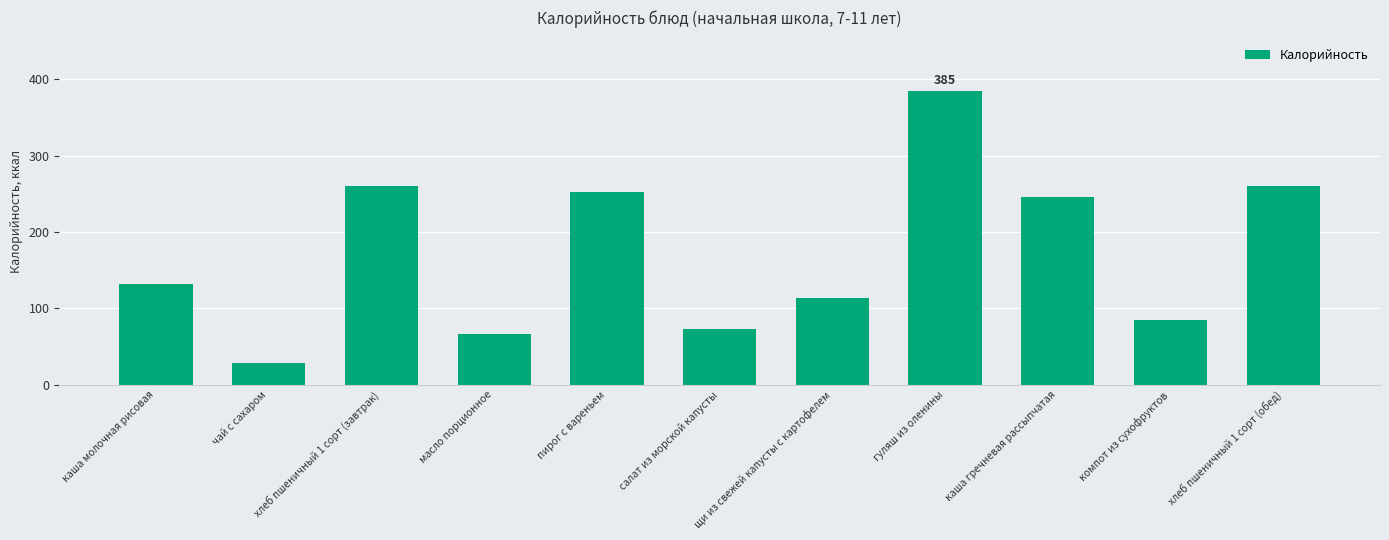

Which has a higher value, хлеб пшеничный 1 сорт (обед) or чай с сахаром?

хлеб пшеничный 1 сорт (обед)